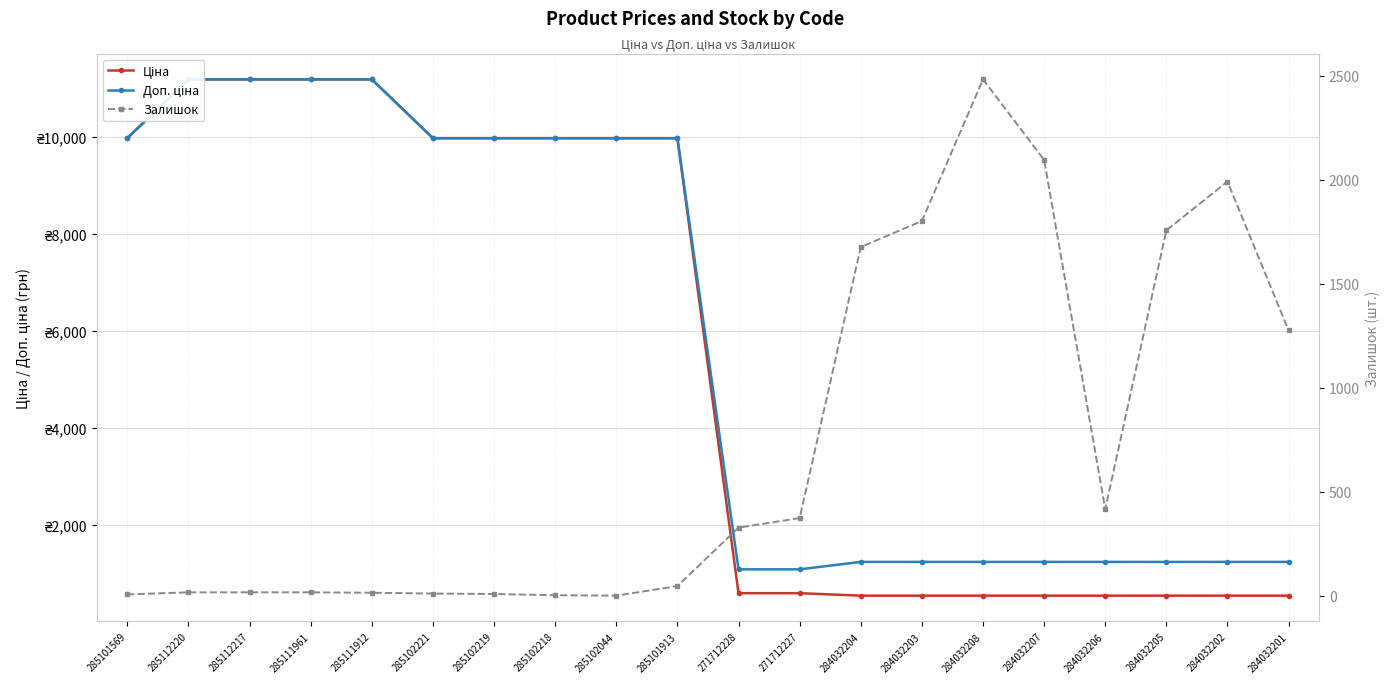

What is the value of the Ціна point at the 1st from the left?

9975.0